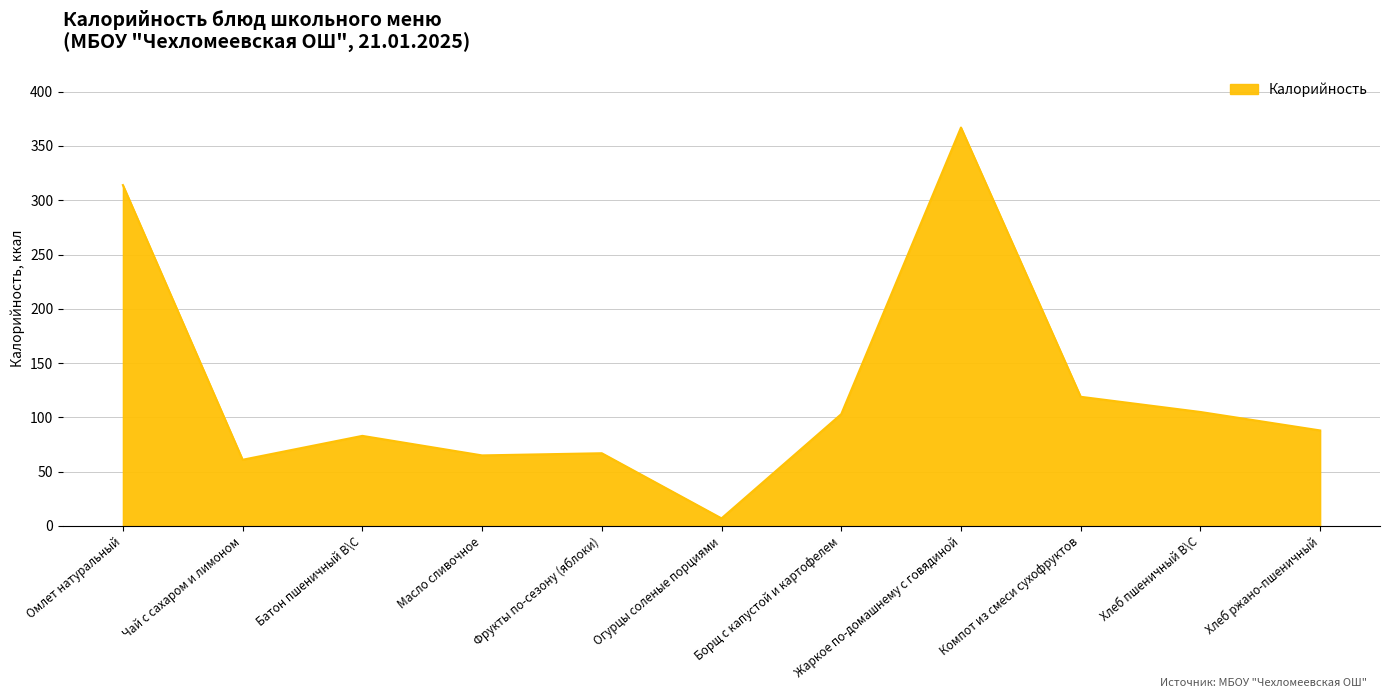

True or false: the data shows 105 at Хлеб пшеничный В\С.

True